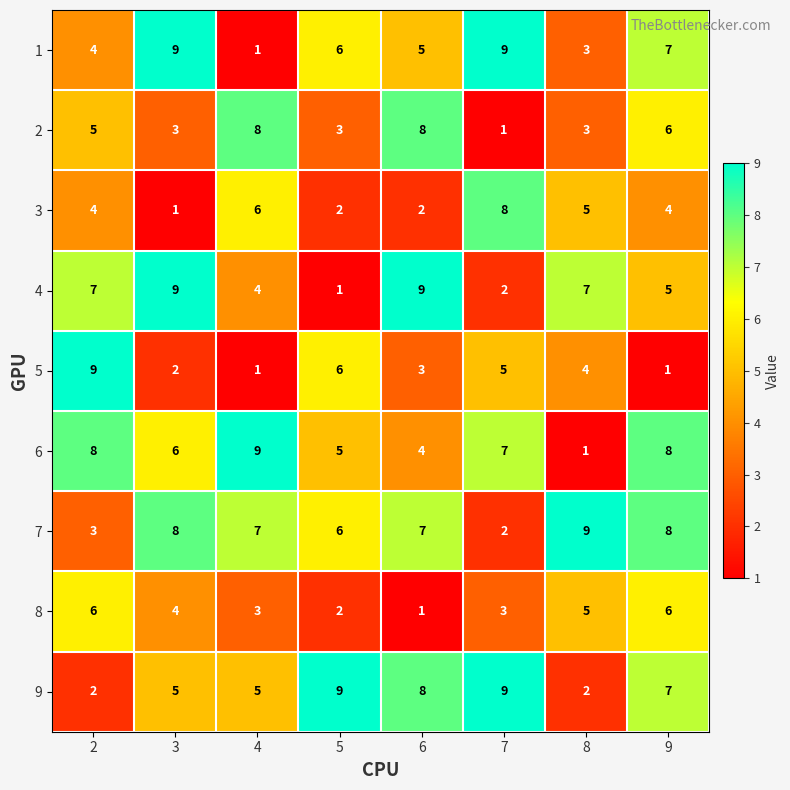

Where is 4 nearest to the value 5?

9